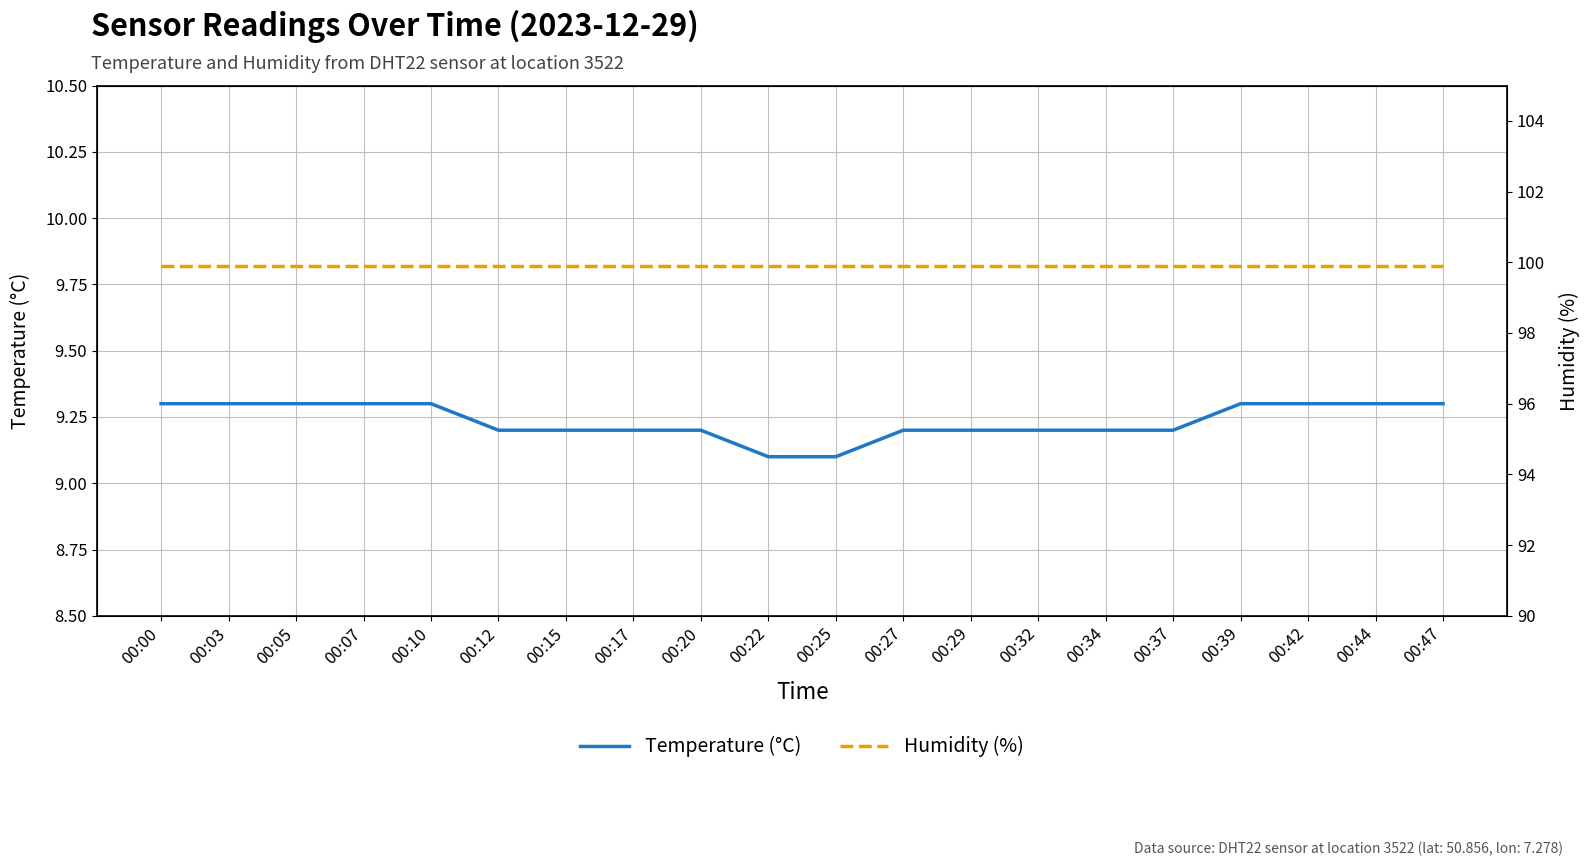

Is the value of Temperature at 00:32 greater than the value of Humidity at 00:25?

No